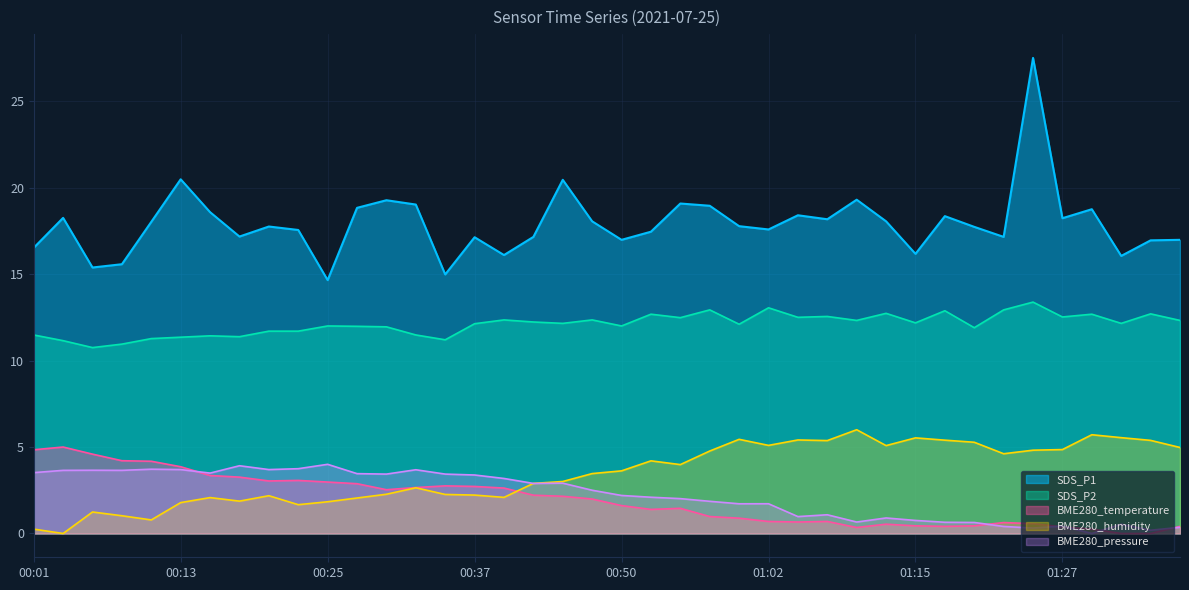

At which category does BME280_temperature reach its first local peak?

00:03